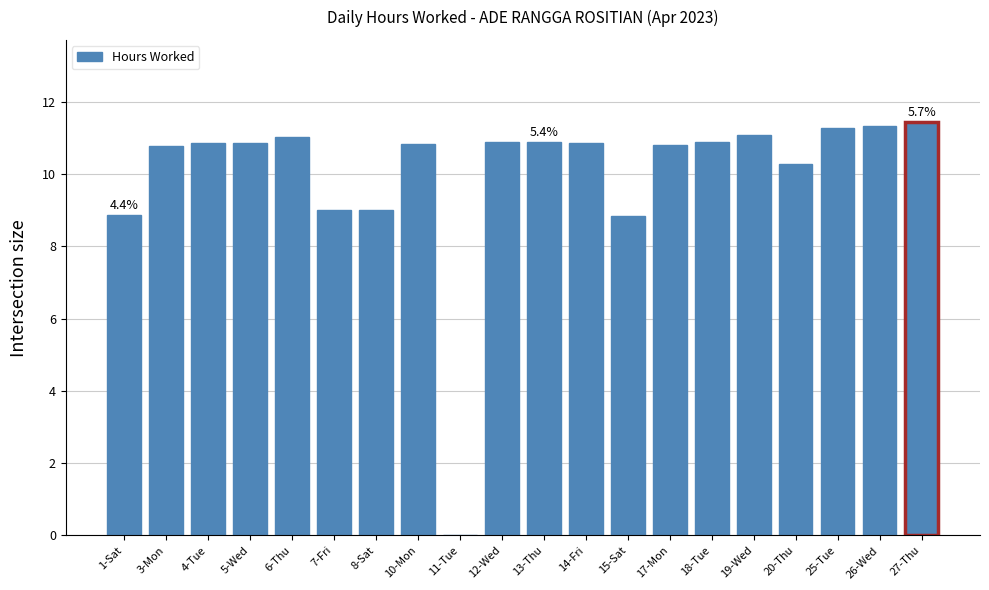

Where does the data first go above 10?

3-Mon